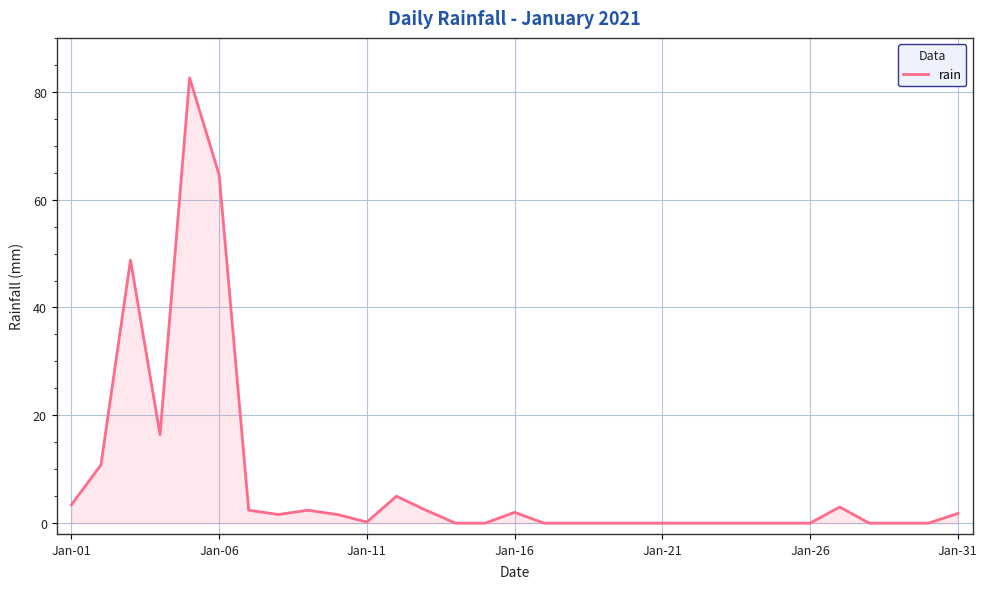

Is it true that the value at Jan-01 is 3.4?

True